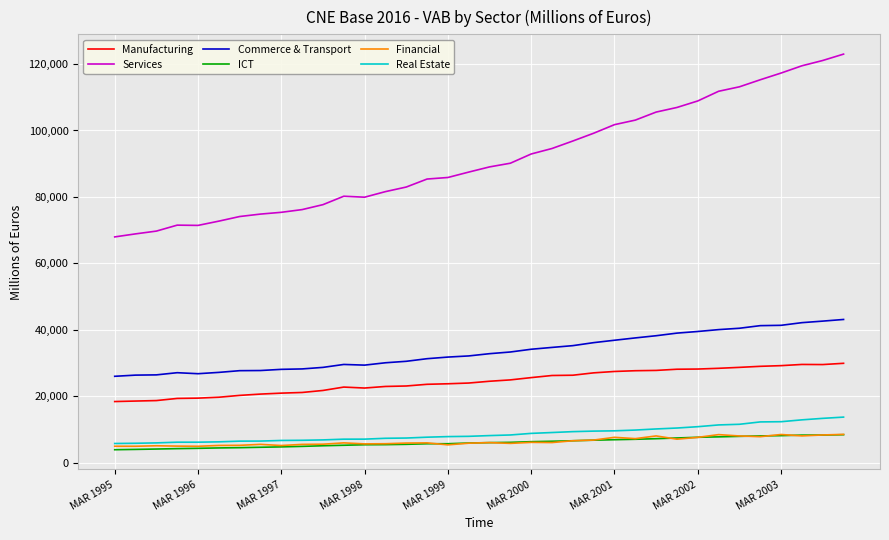

Which series has the largest total across all categories?

Services